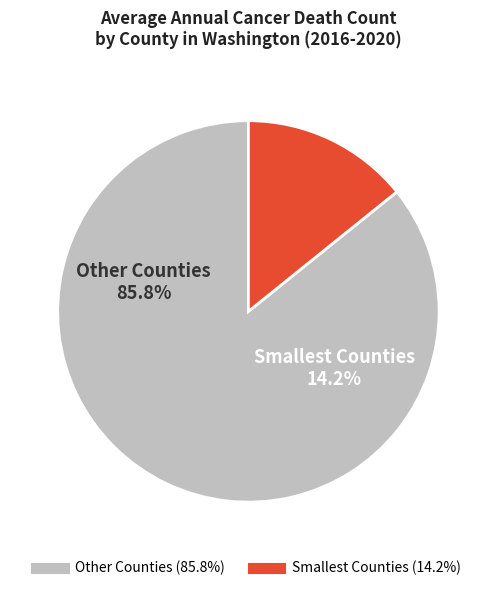

Do Adams County and Pend Oreille County together represent more than half of the pie?

No